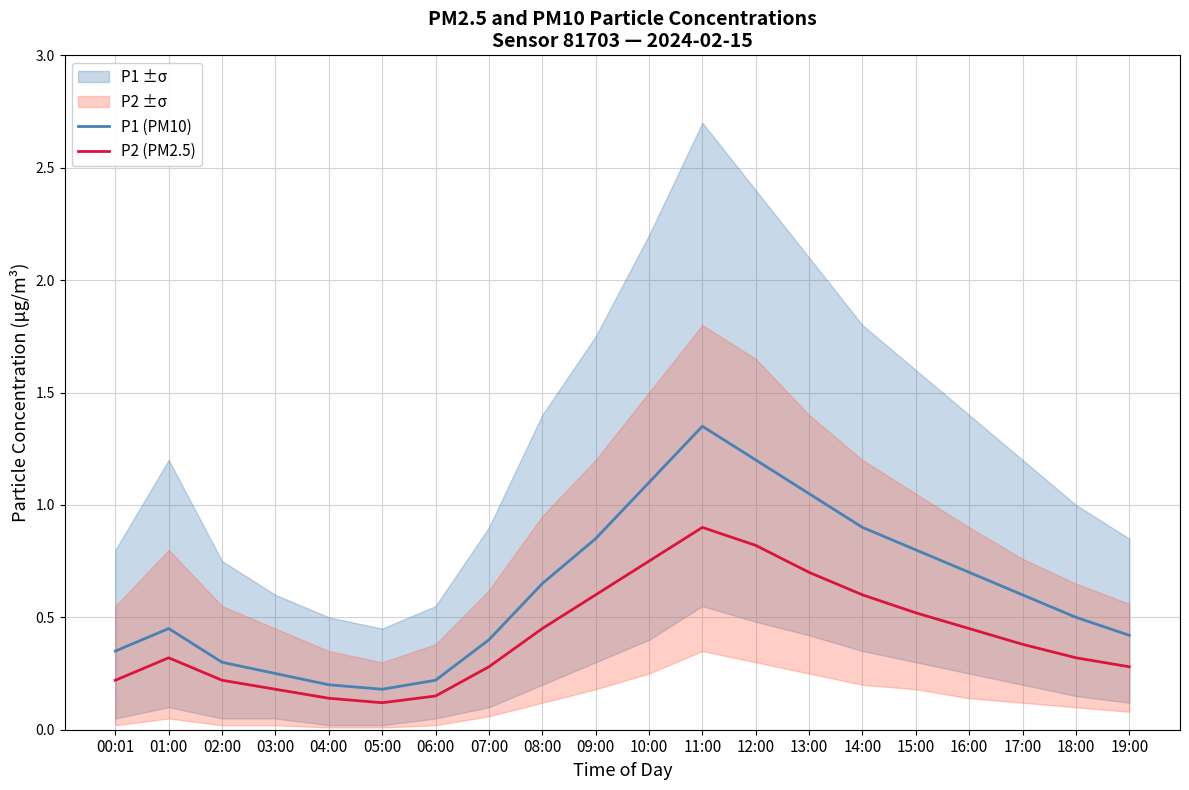

What is the total value across all series at 10:00?

1.9